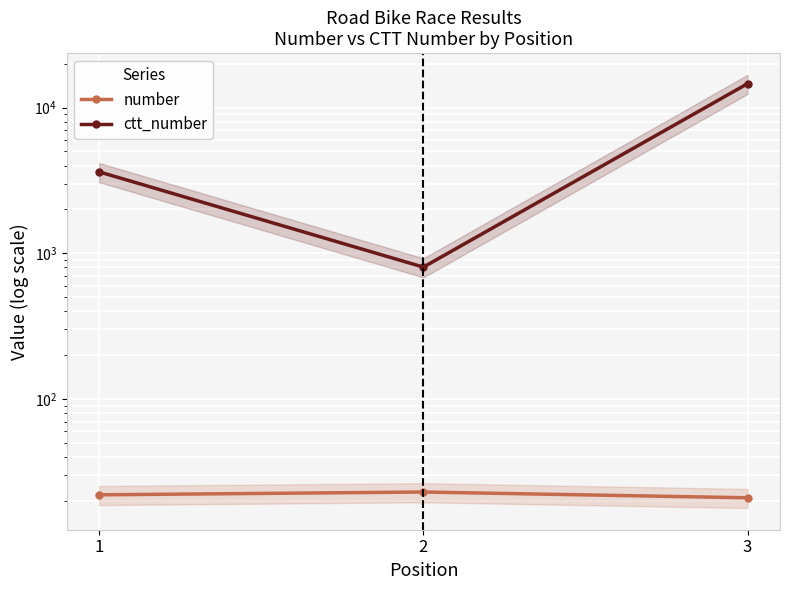

What is the difference between the highest and lowest values at 1?

3599